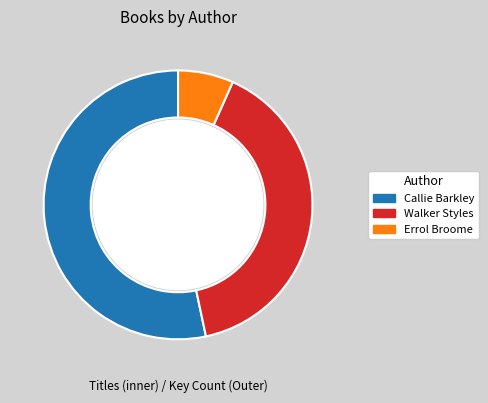

Between Callie Barkley (403888709) and Errol Broome (16799732), which is larger?

Callie Barkley (403888709)